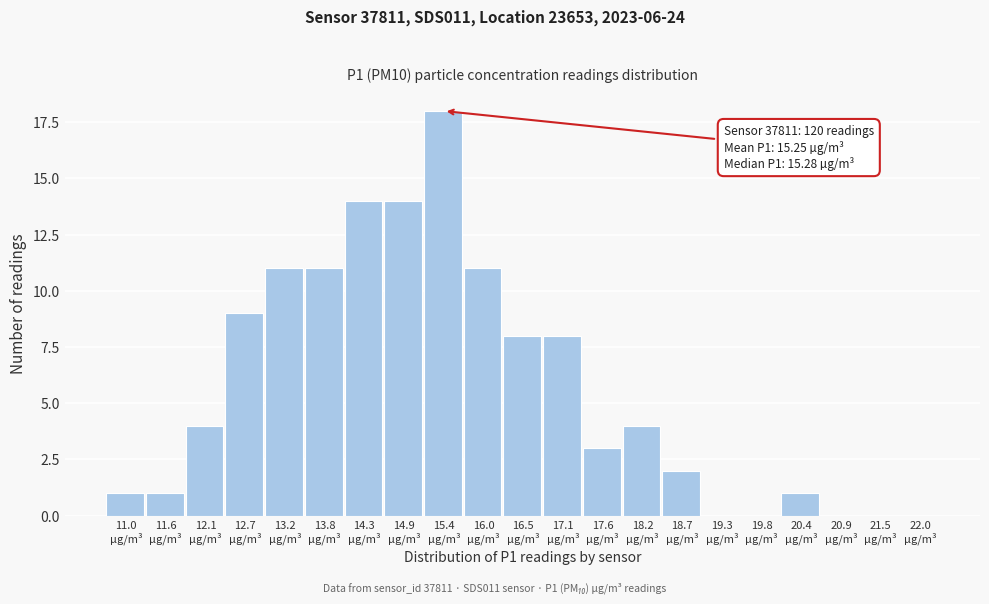

What is the sum of all values?

120